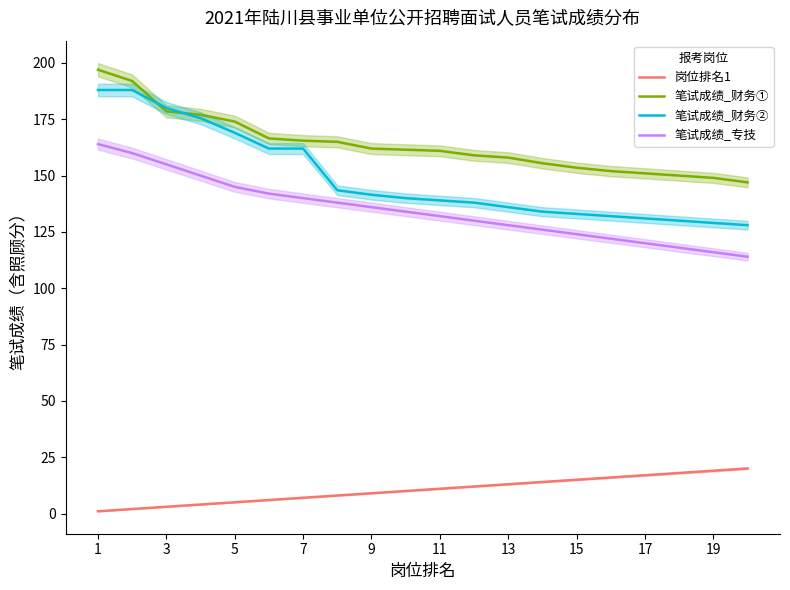

How many values in the 笔试成绩_专技 series exceed 134?

9